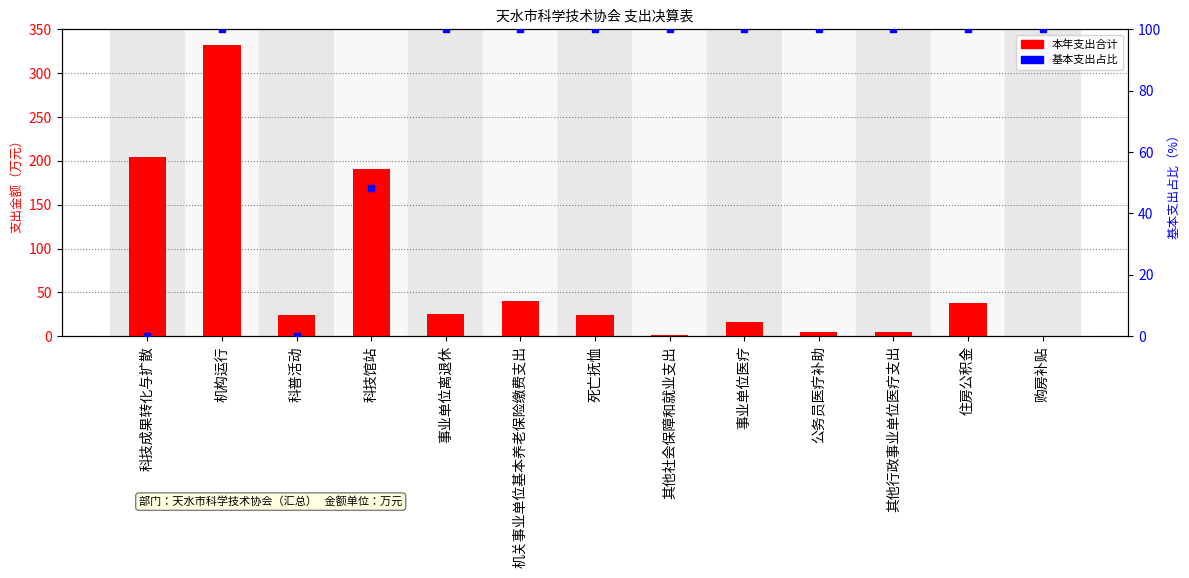

Which series reaches the minimum Y coordinate?

基本支出占比